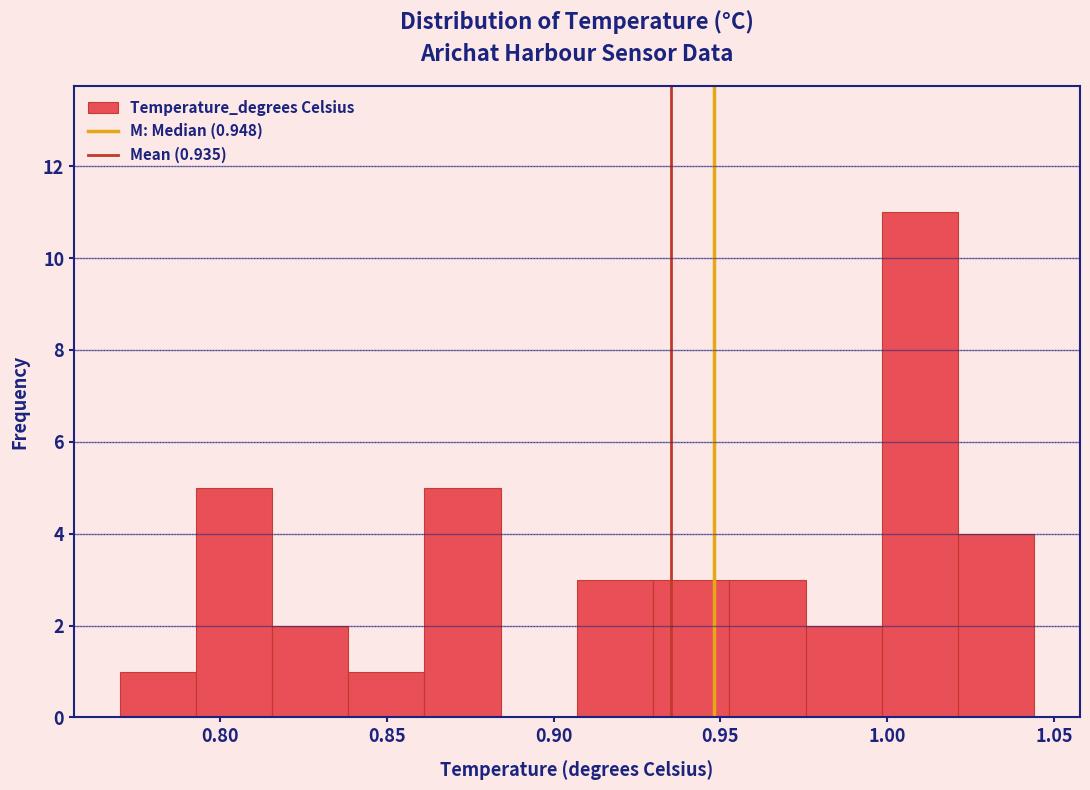

Over which range of the x-axis is the bar tallest?

1.000 to 1.020